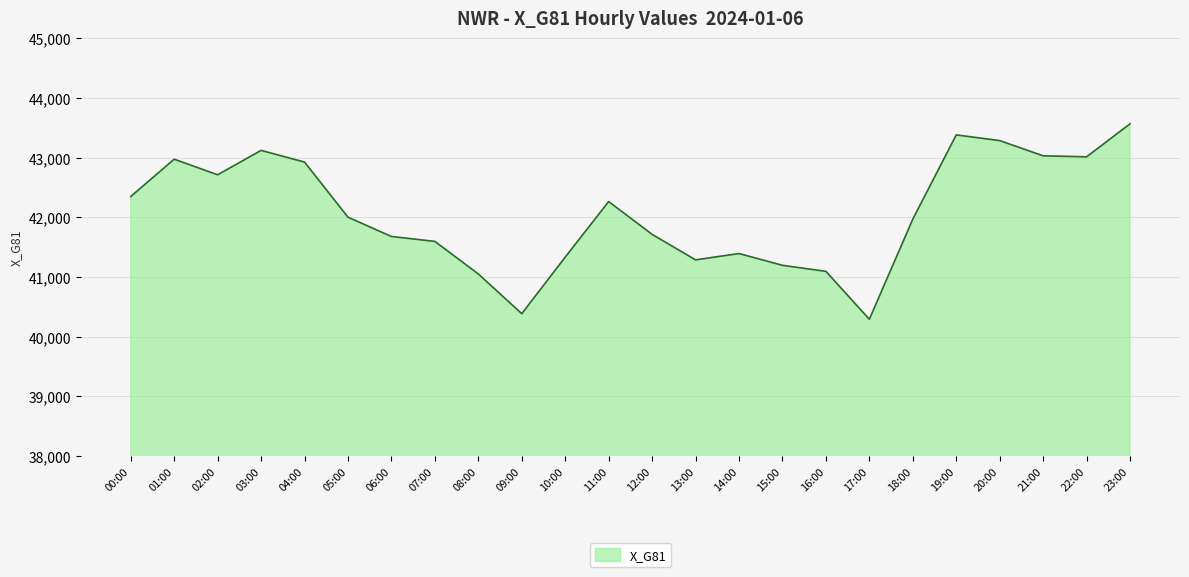

Is this an area chart (filled region under the line)?

Yes